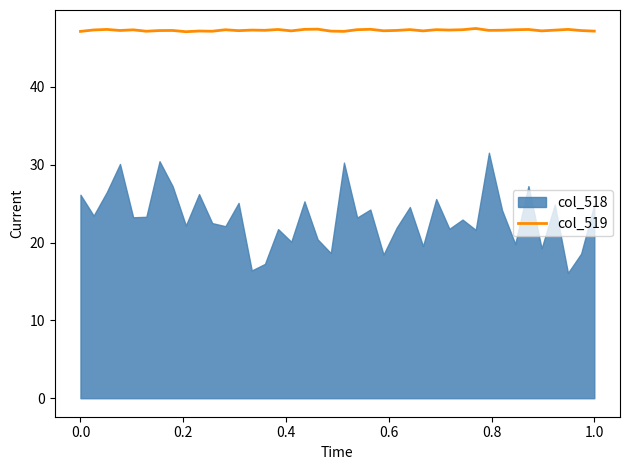

What is the minimum value for col_519?

47.1